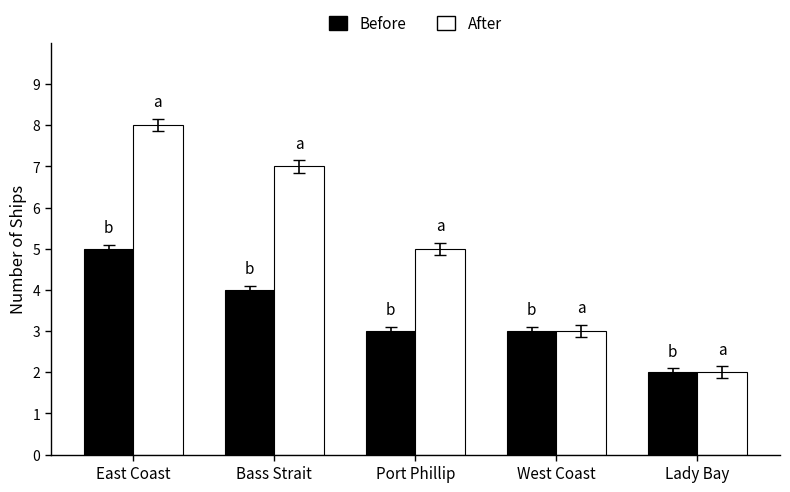

How many bars are there in total?

10